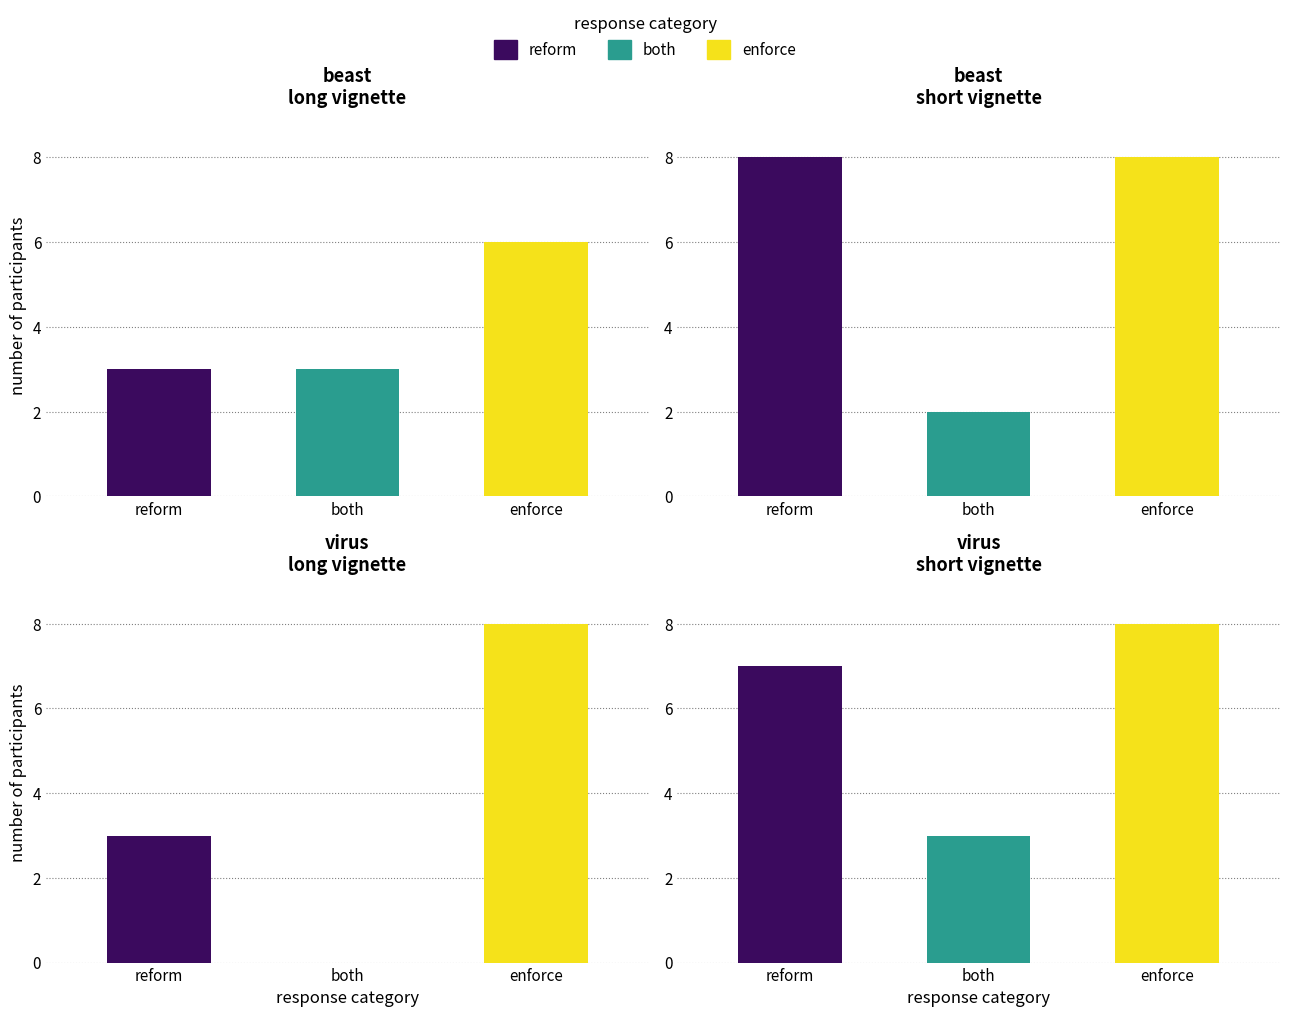

What are all the series names shown in the legend?

reform, both, enforce